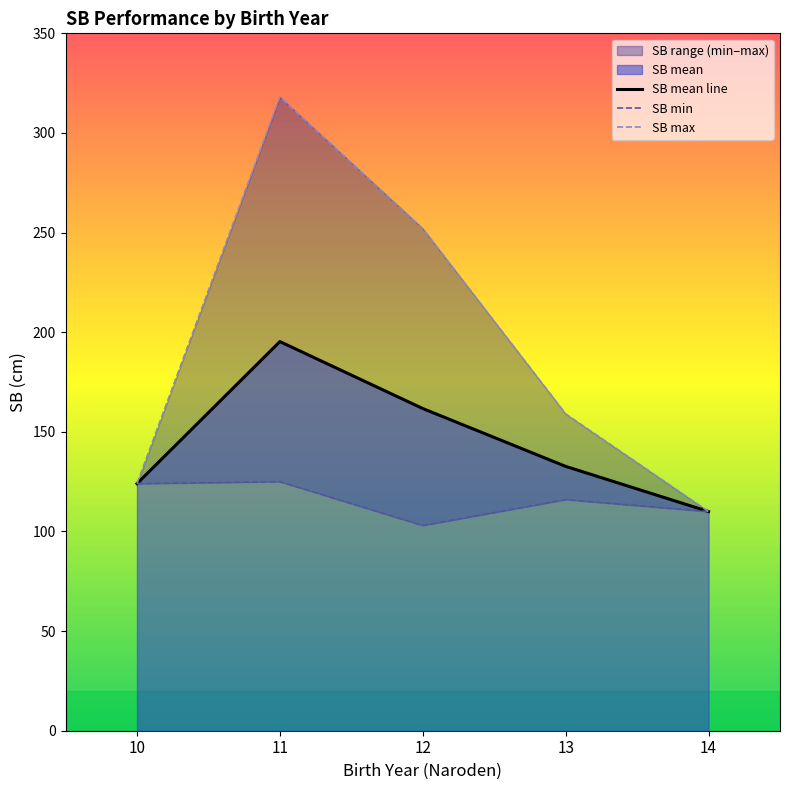

What is the average value of the SB max series?

192.6